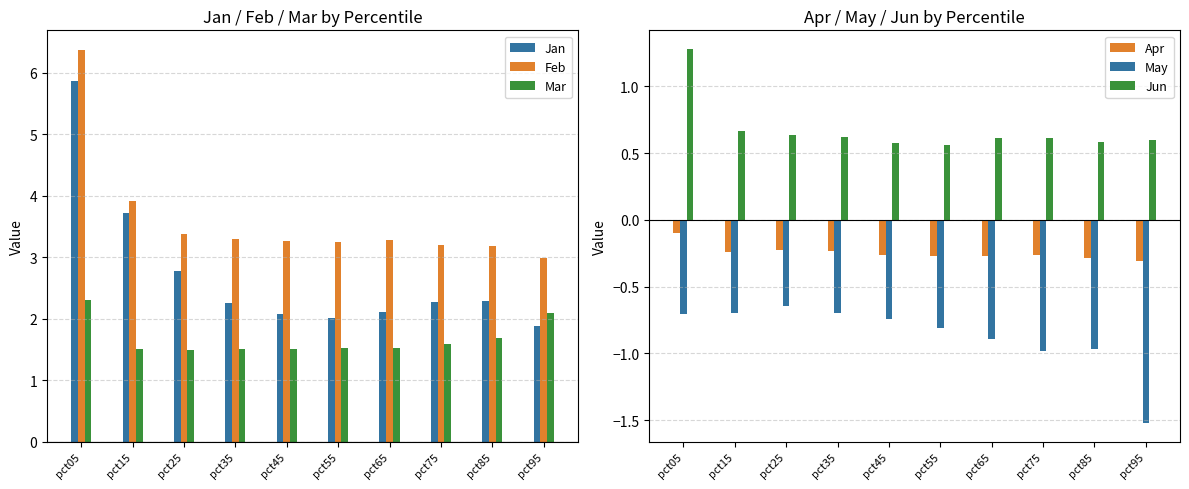

How many data points in Feb are less than 3?

1